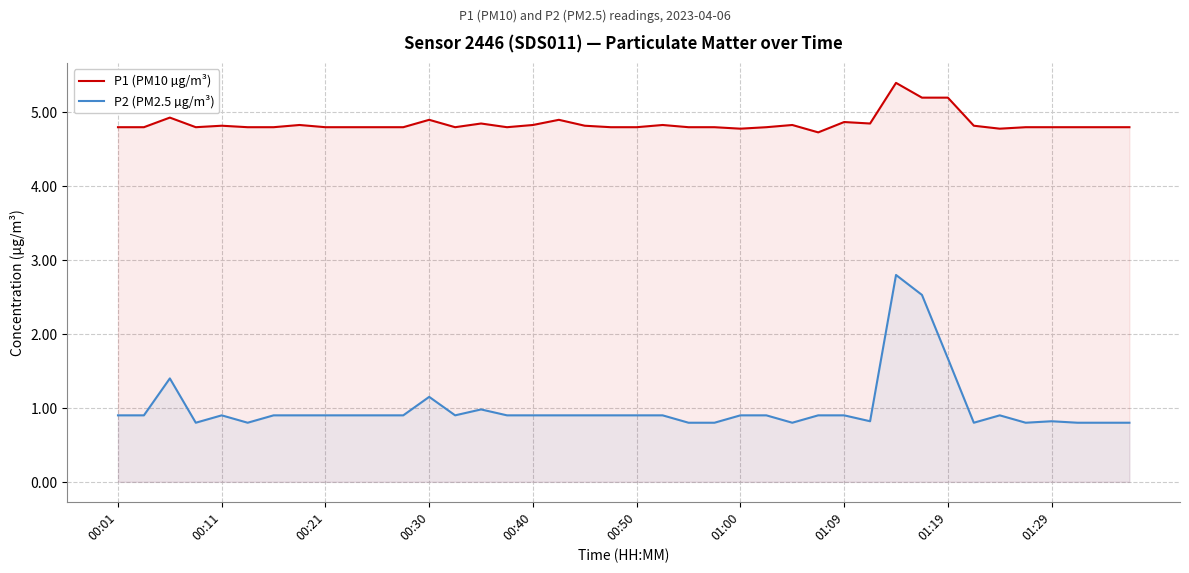

Rank the series at 25 from highest to lowest value.

P1 (PM10 µg/m³), P2 (PM2.5 µg/m³)